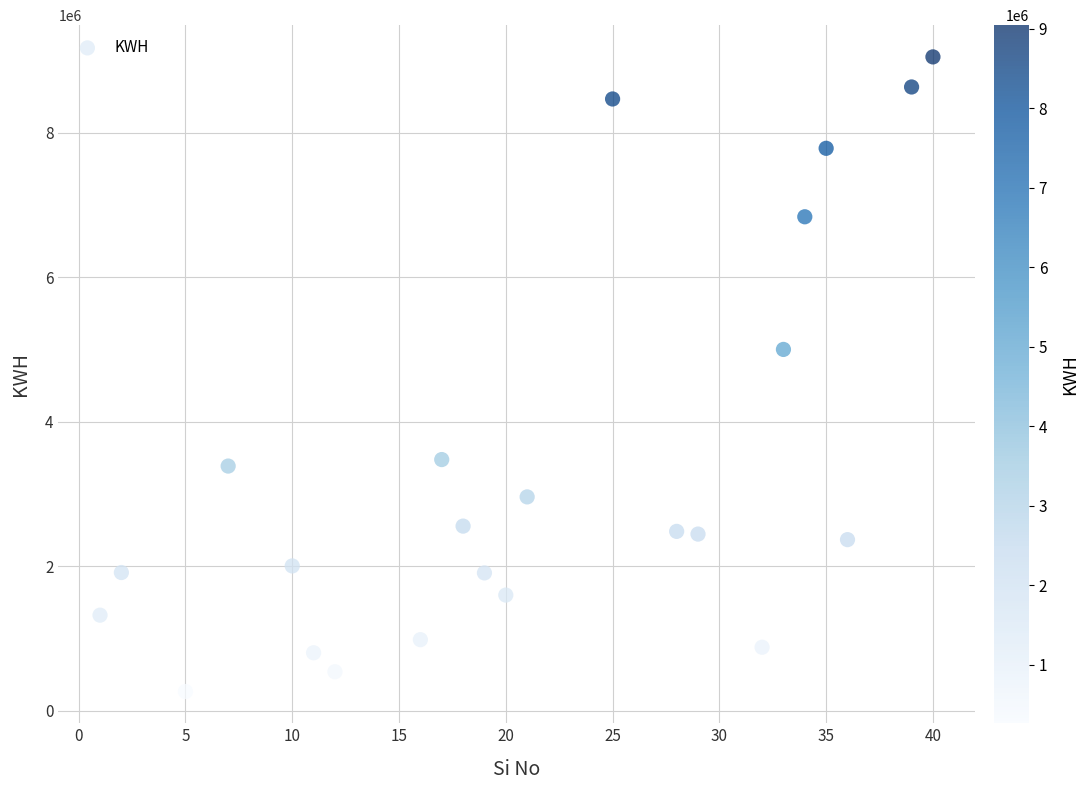

What is the range of X values (max minus min)?

39